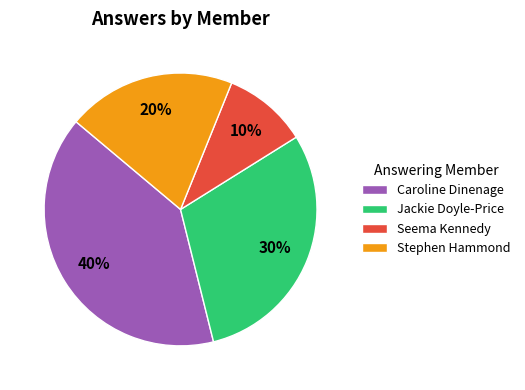

Which has a higher value, Stephen Hammond or Jackie Doyle-Price?

Jackie Doyle-Price